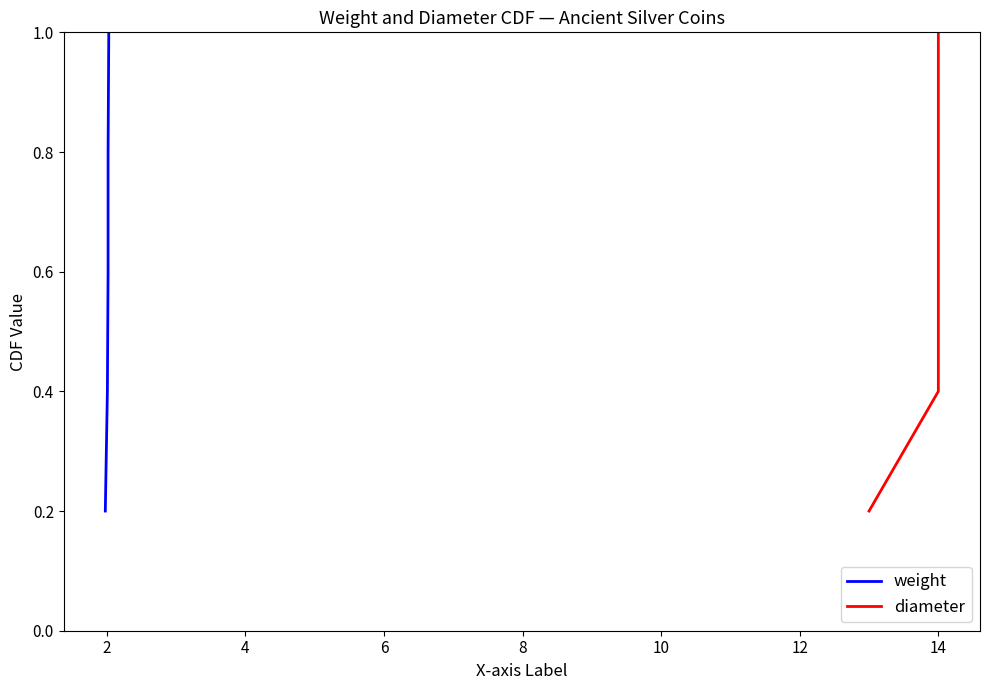

At 2, list the series in order from smallest to largest.

weight, diameter